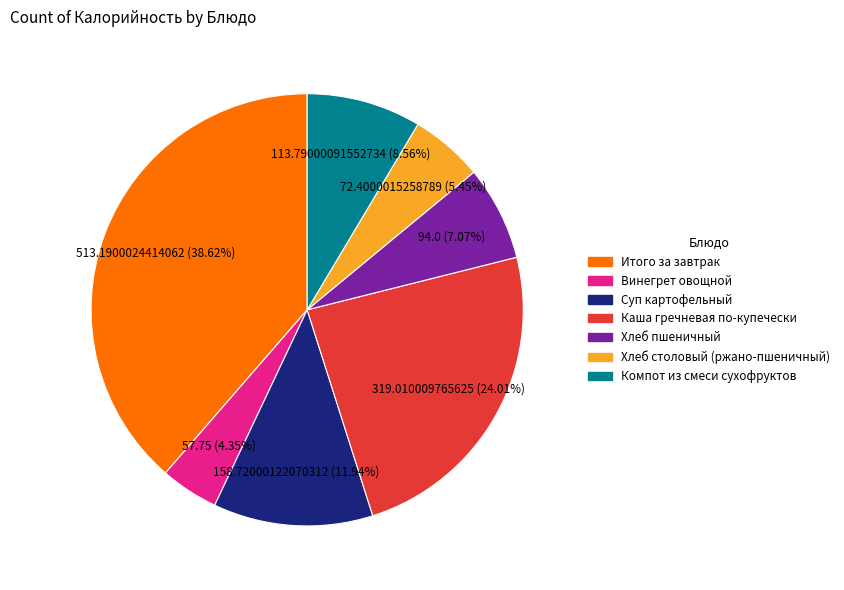

What is the smallest slice in the pie chart?

Винегрет овощной